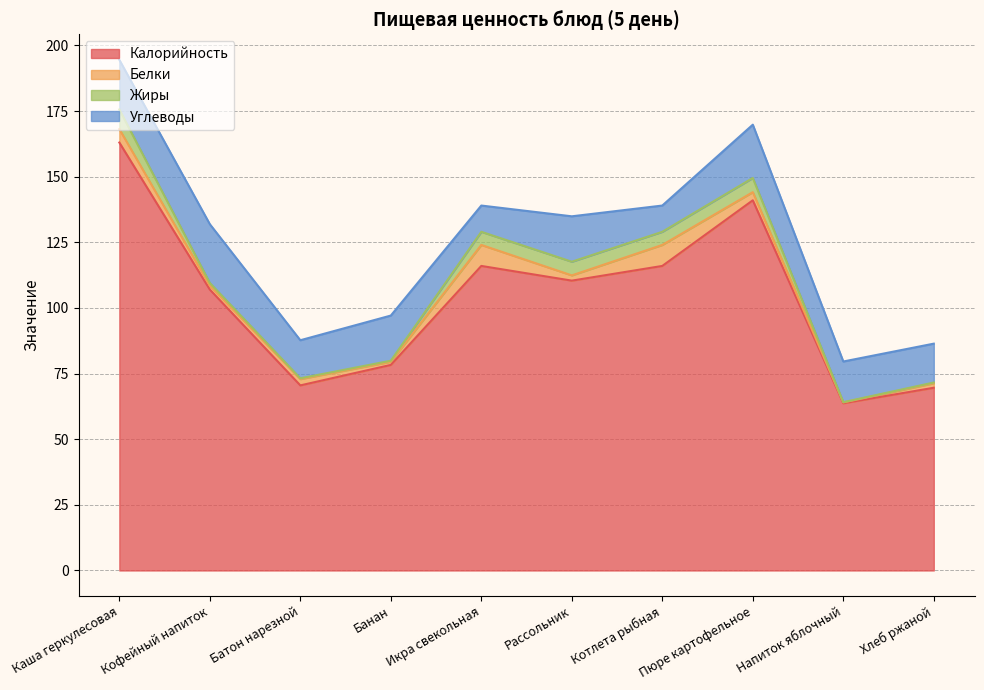

List the labels in order of Углеводы value, smallest first.

Икра свекольная, Котлета рыбная, Батон нарезной, Хлеб ржаной, Напиток яблочный, Банан, Рассольник, Каша геркулесовая, Пюре картофельное, Кофейный напиток